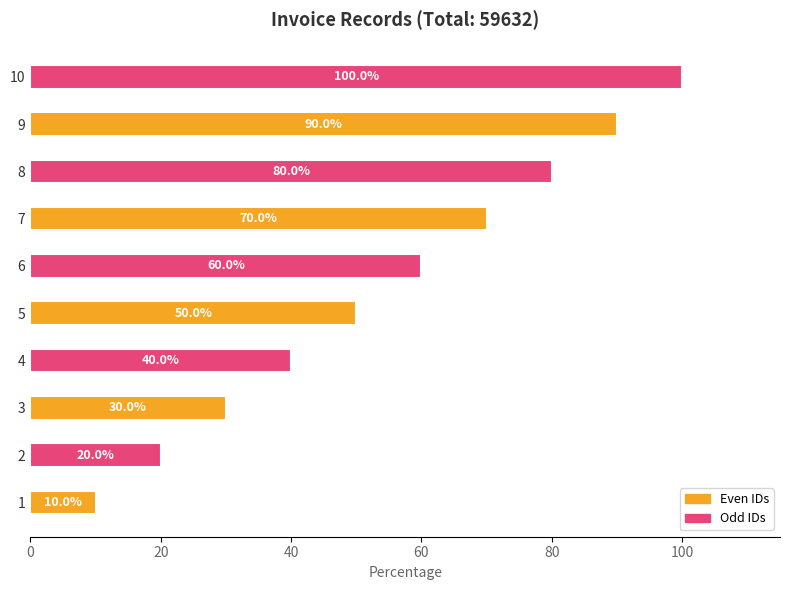

True or false: the data shows 20 at 2.

True